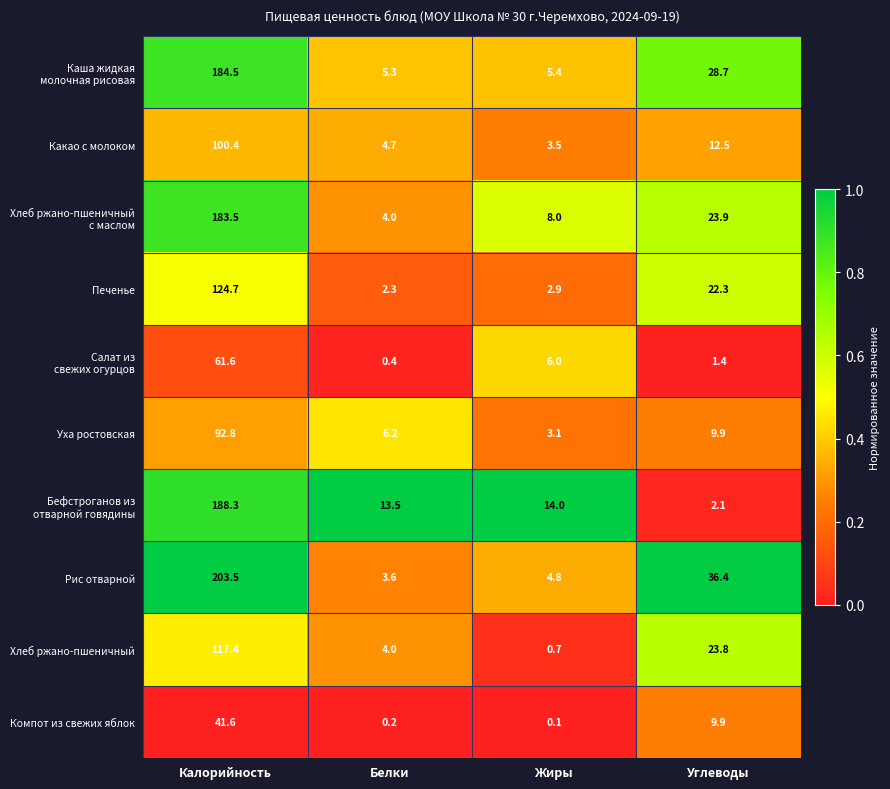

Is the value of Хлеб ржано-пшеничный at Калорийность greater than the value of Какао с молоком at Жиры?

Yes